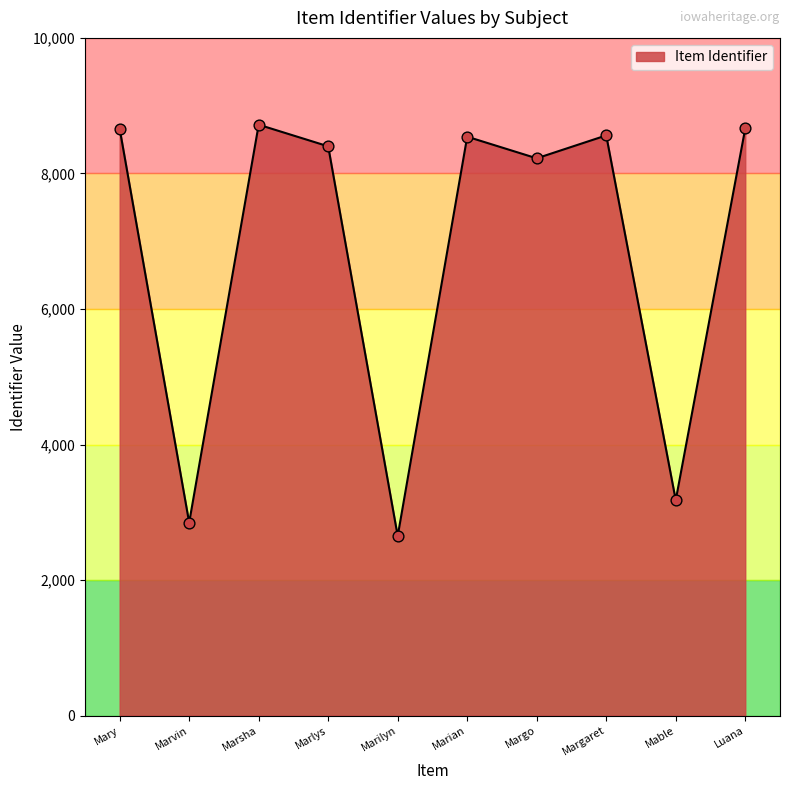

What is the change in value from Marian to Mable?

-5363